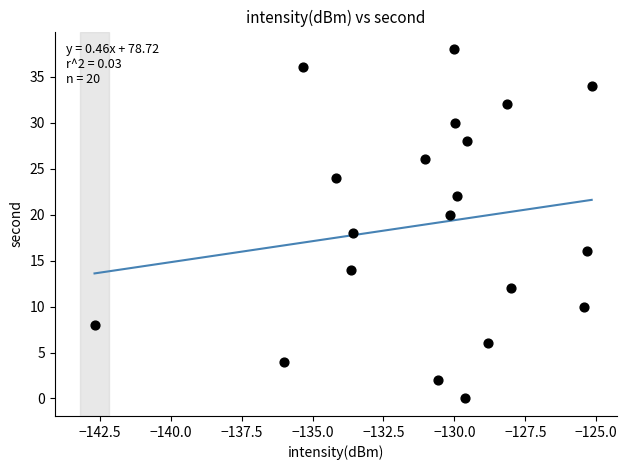

What is the range of Y values (max minus min)?

38